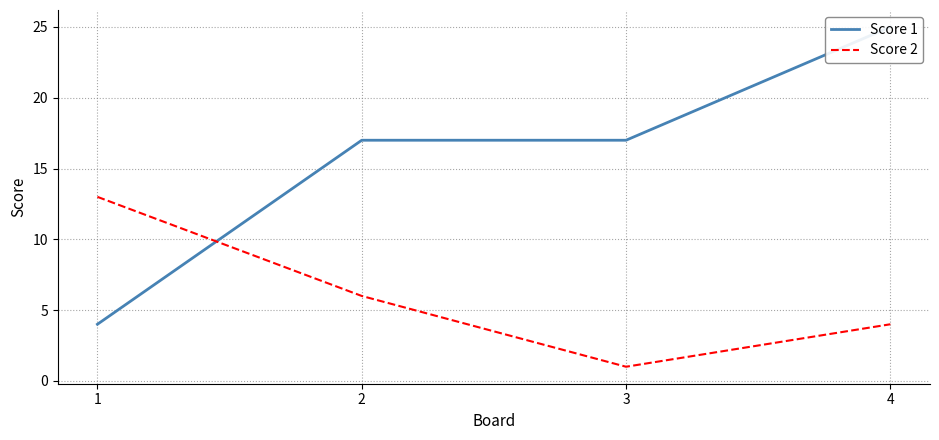

What is the difference between the maximum and minimum values in the Score 2 series?

12